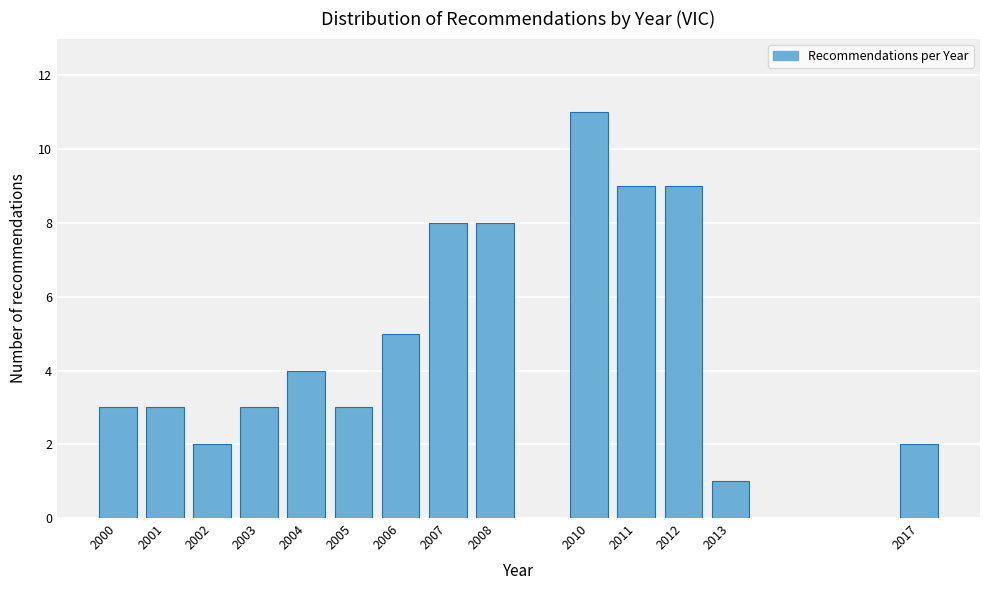

Reading left to right, list all the values displayed in this chart.

3	3	2	3	4	3	5	8	8	11	9	9	1	2